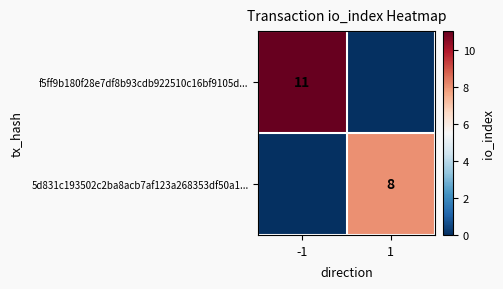

The value of 5d831c193502c2ba8acb7af123a268353df50a1... at 1 is 8. True or false?

True